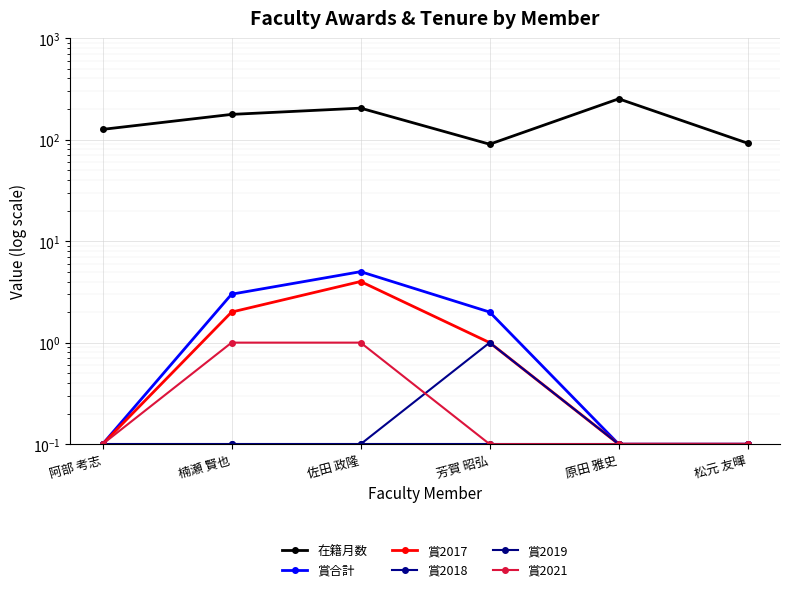

At which category is the sum across all series the highest?

原田 雅史